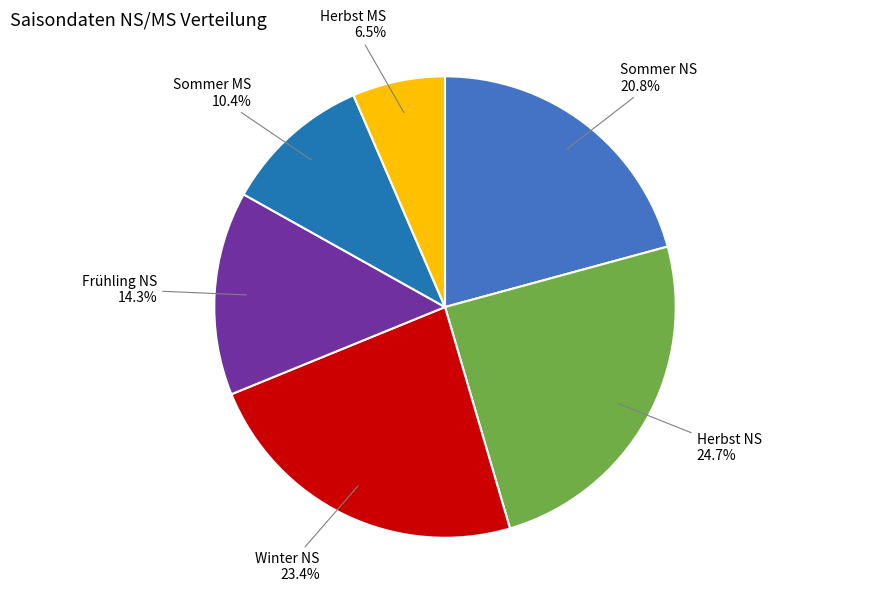

Which slice is the largest?

Herbst NS